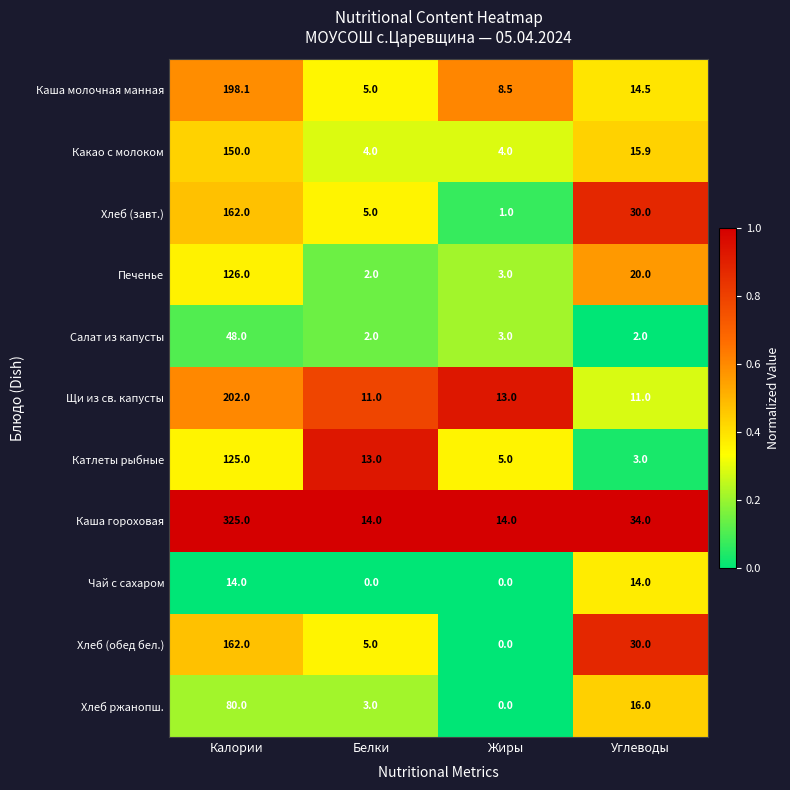

What is the difference between the Хлеб (завт.) values at Жиры and Белки?

4.0